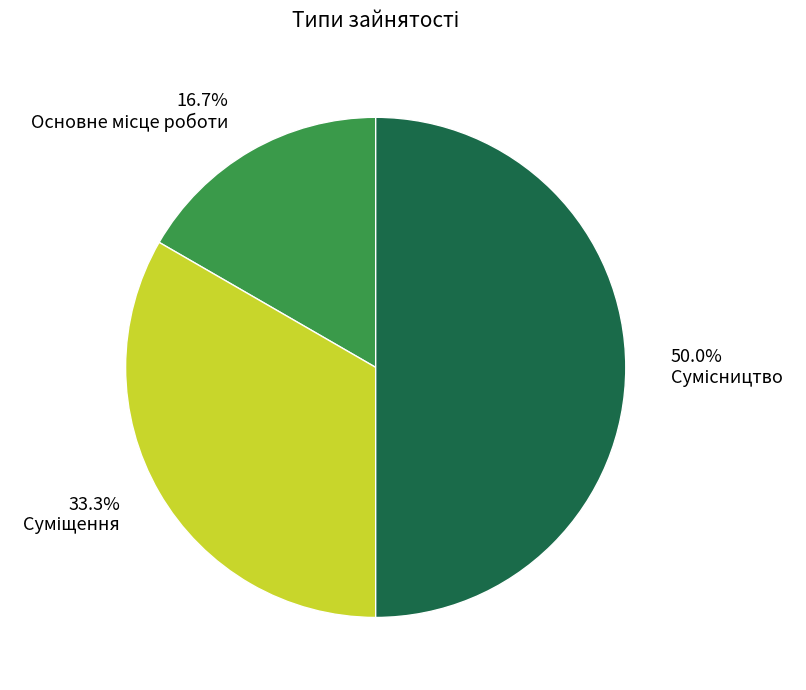

What is the change in value from Основне місце роботи to Суміщення?

+1